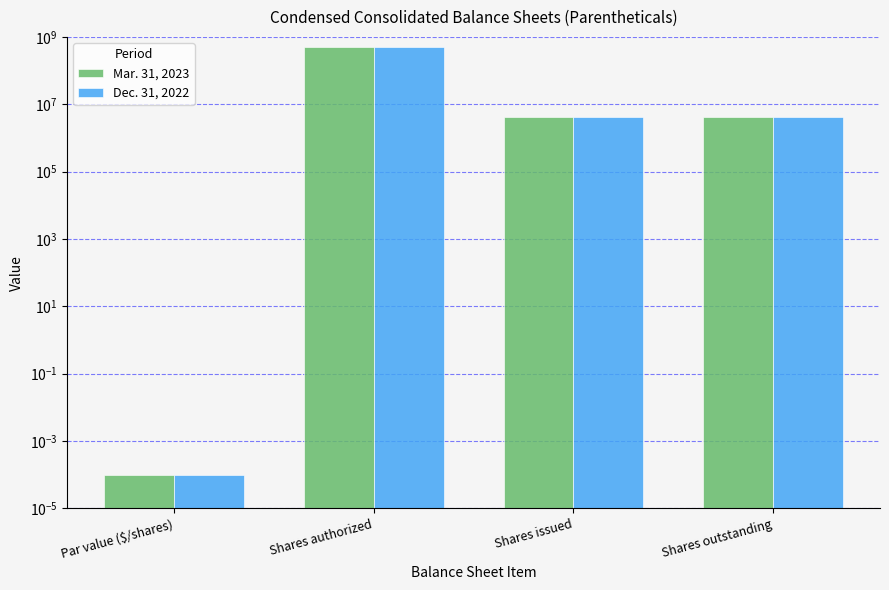

Rank the series at Shares authorized from highest to lowest value.

Mar. 31, 2023, Dec. 31, 2022